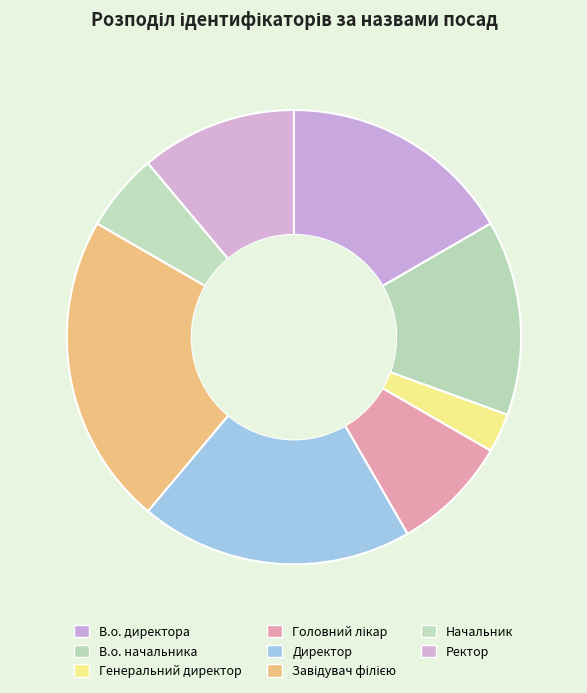

What percentage is the Головний лікар slice, to the nearest percent?

8%